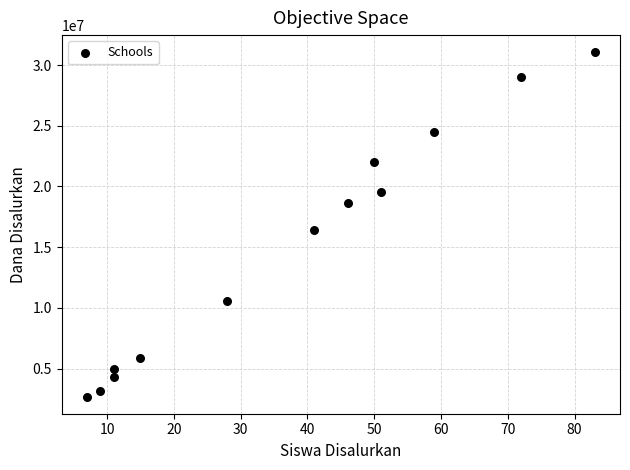

What Y value in the scatter plot is closest to 16875000?

16425000